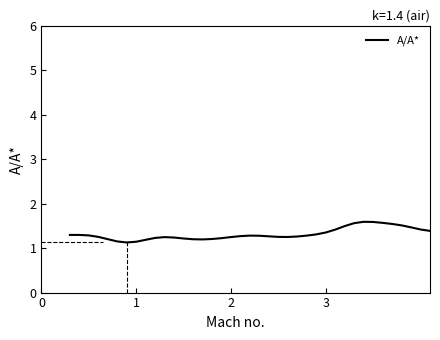

What is the difference between the second highest and minimum values?

0.5